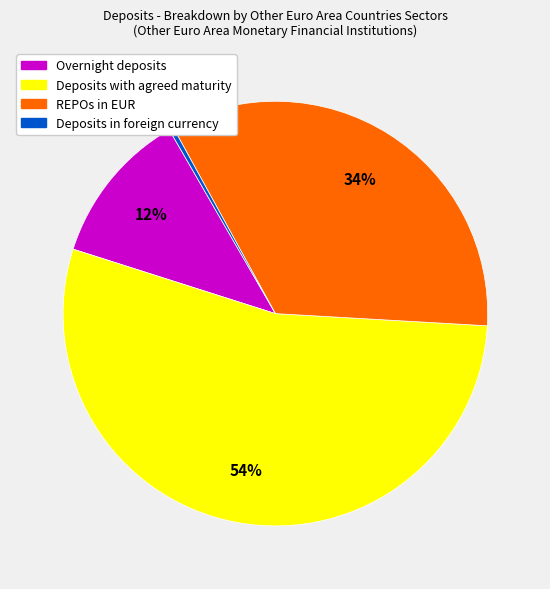

Is there any slice that represents more than half of the pie?

Yes